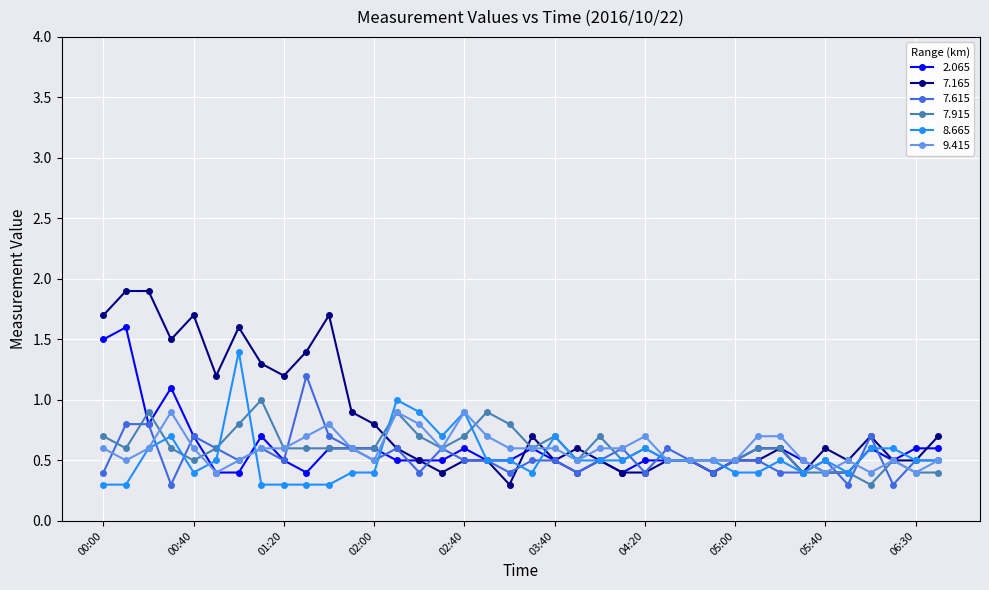

What is the value of the 9.415 point at the 11th from the left?

0.8